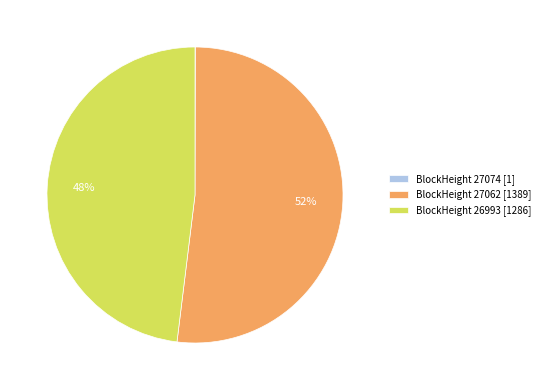

What is the largest slice in the pie chart?

BlockHeight 27062 [1389]